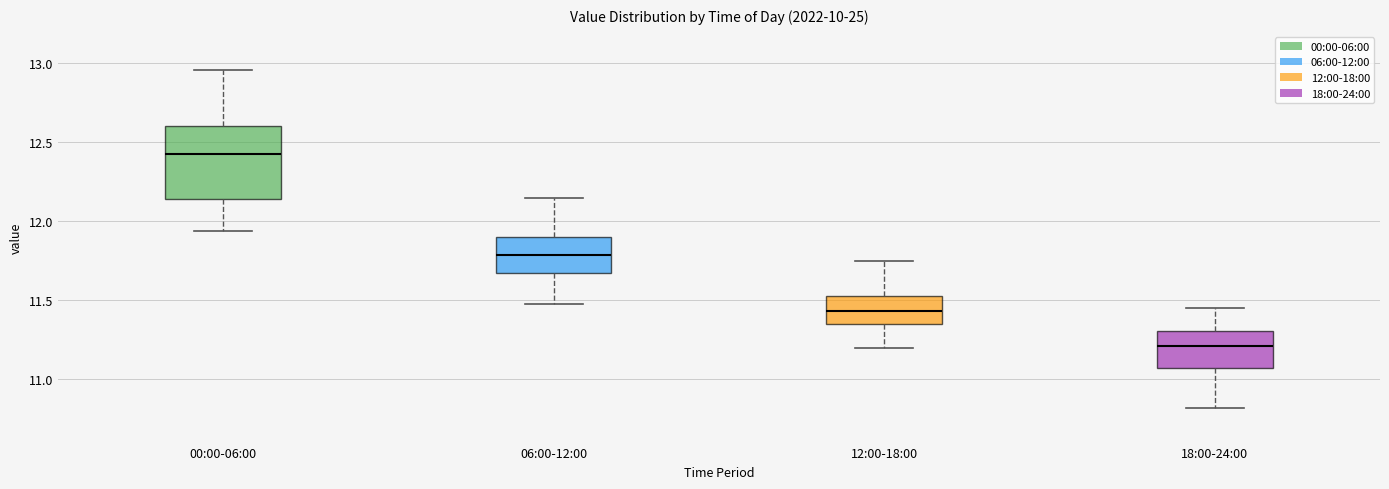

Which box's median line is the highest?

00:00-06:00